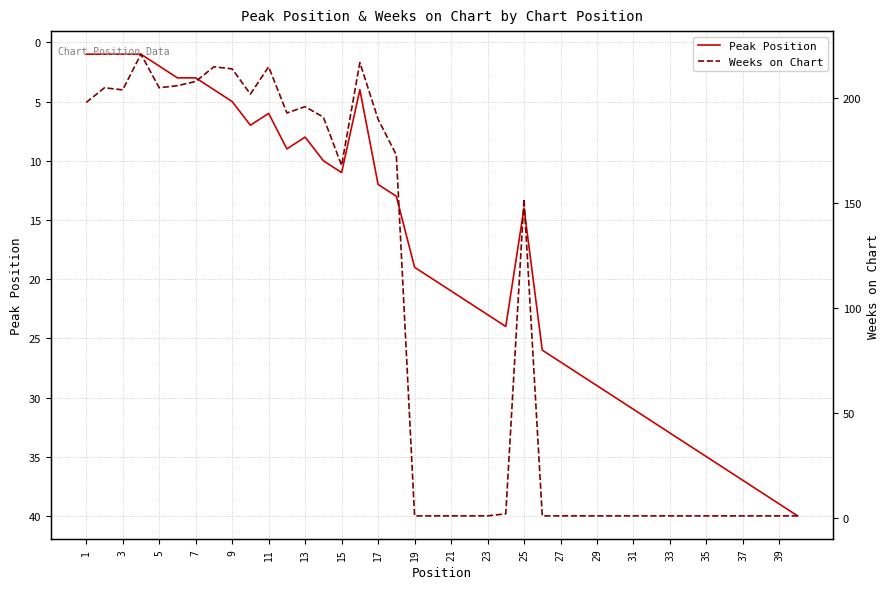

Is this an area chart (filled region under the line)?

No